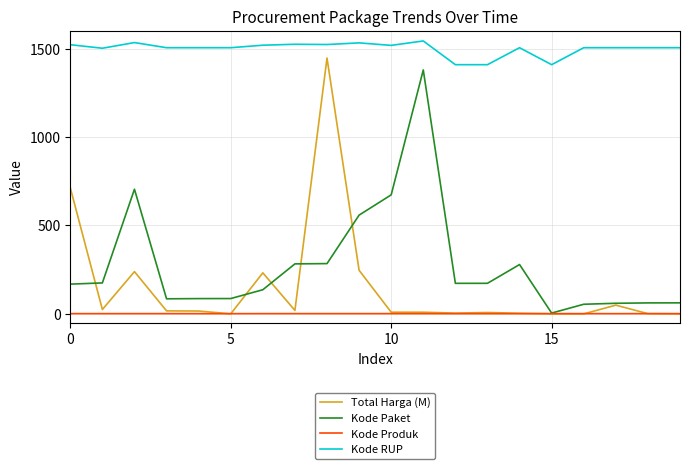

True or false: Kode RUP and Kode Produk cross at least once.

False